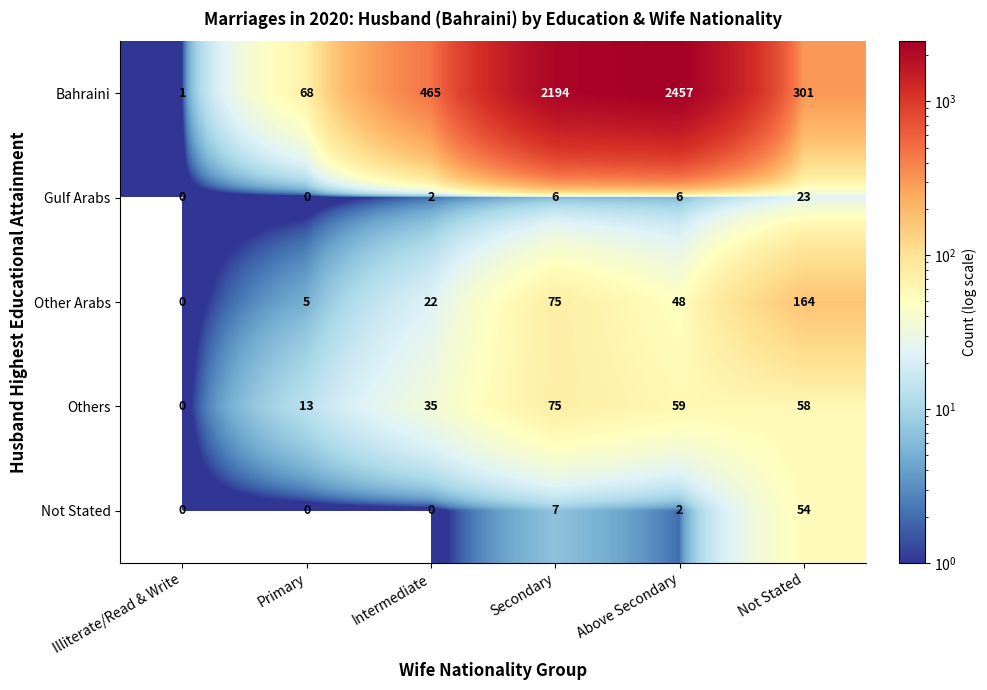

The Others series shows 0 at Illiterate/Read & Write. True or false?

True